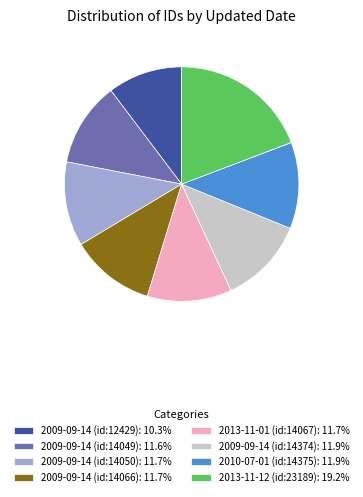

Do 2010-07-01 (id:14375): 11.9% and 2009-09-14 (id:14066): 11.7% together represent more than half of the pie?

No